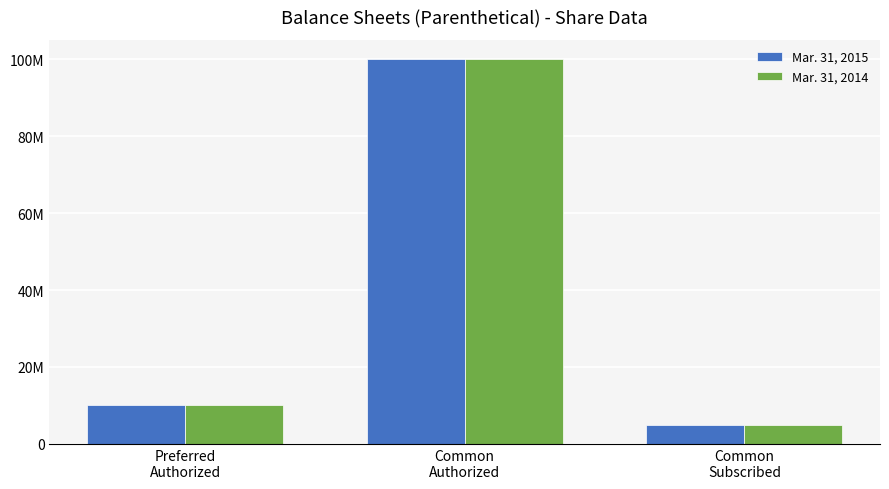

Are the bars horizontal?

No